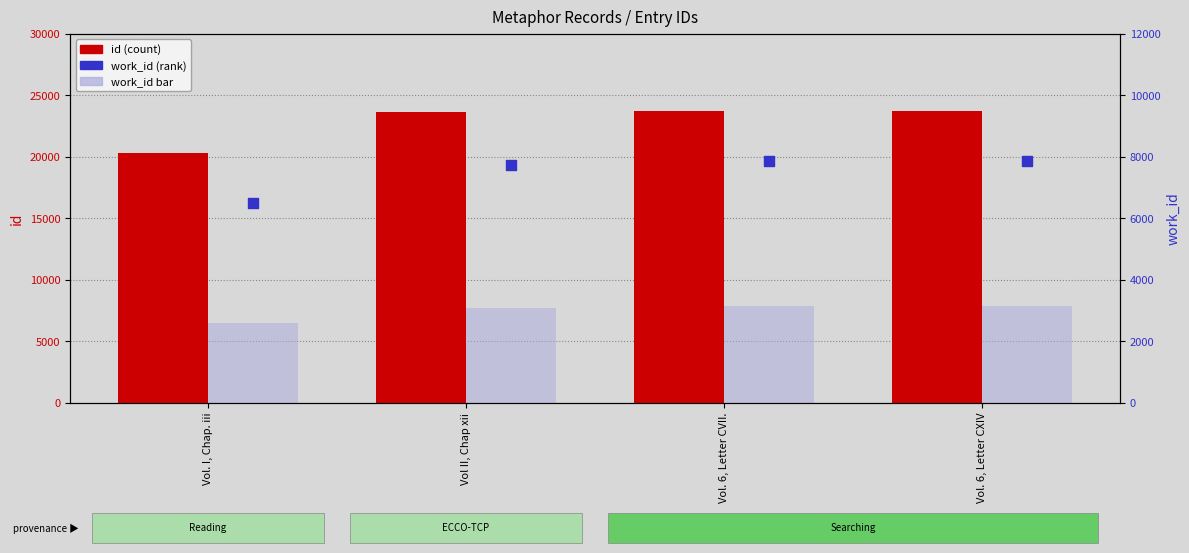

What are all the series names shown in the legend?

id, work_id (bar), work_id